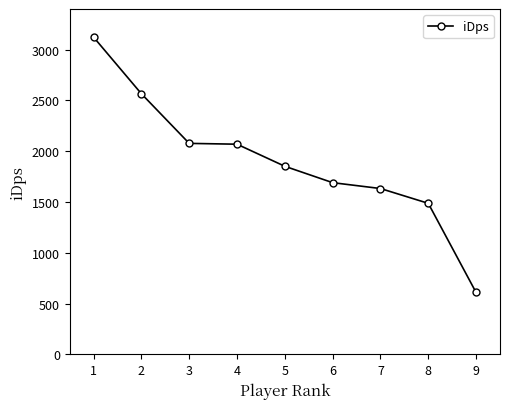

Does the chart have visible grid lines?

No